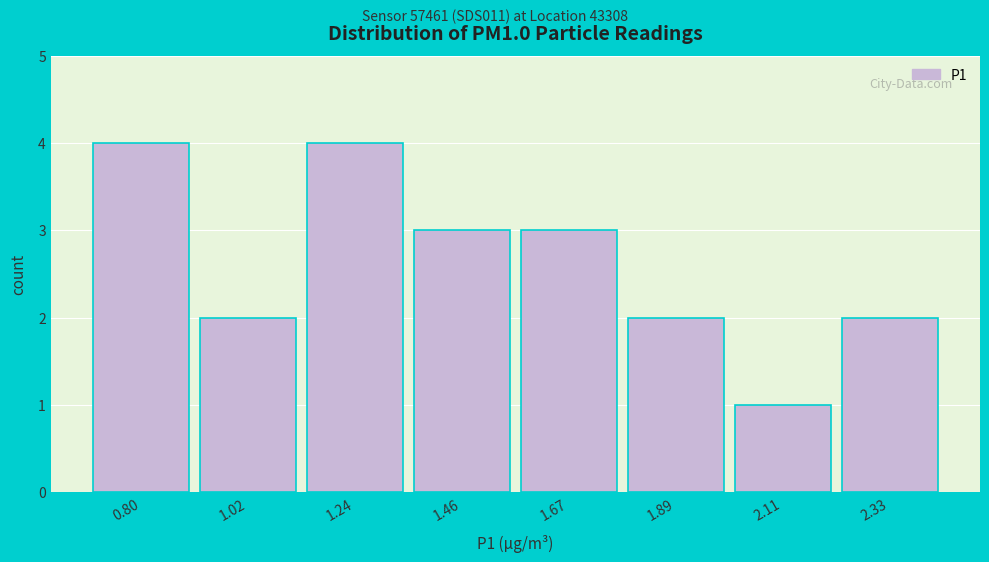

Reading left to right, list all the values displayed in this chart.

0.80=4	1.02=2	1.24=4	1.46=3	1.67=3	1.89=2	2.11=1	2.33=2